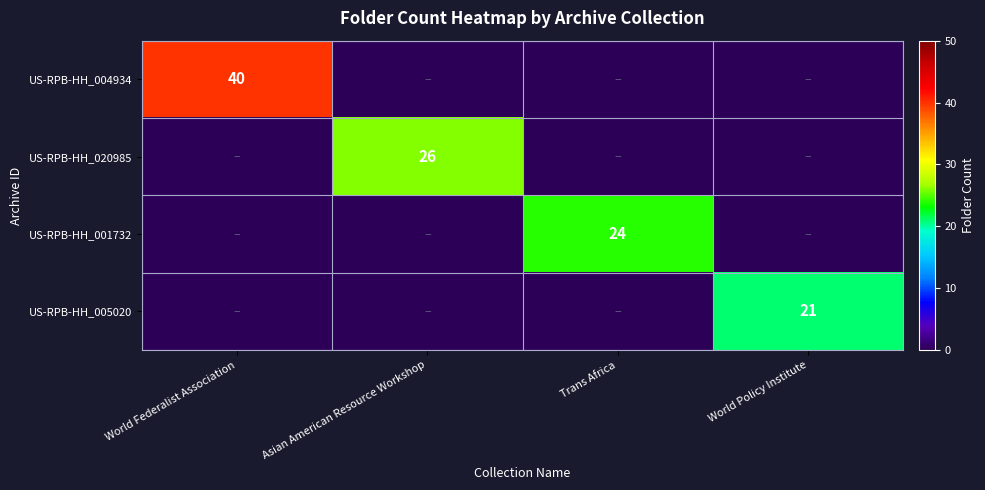

The value of US-RPB-HH_020985 at Asian American Resource Workshop is 26. True or false?

True